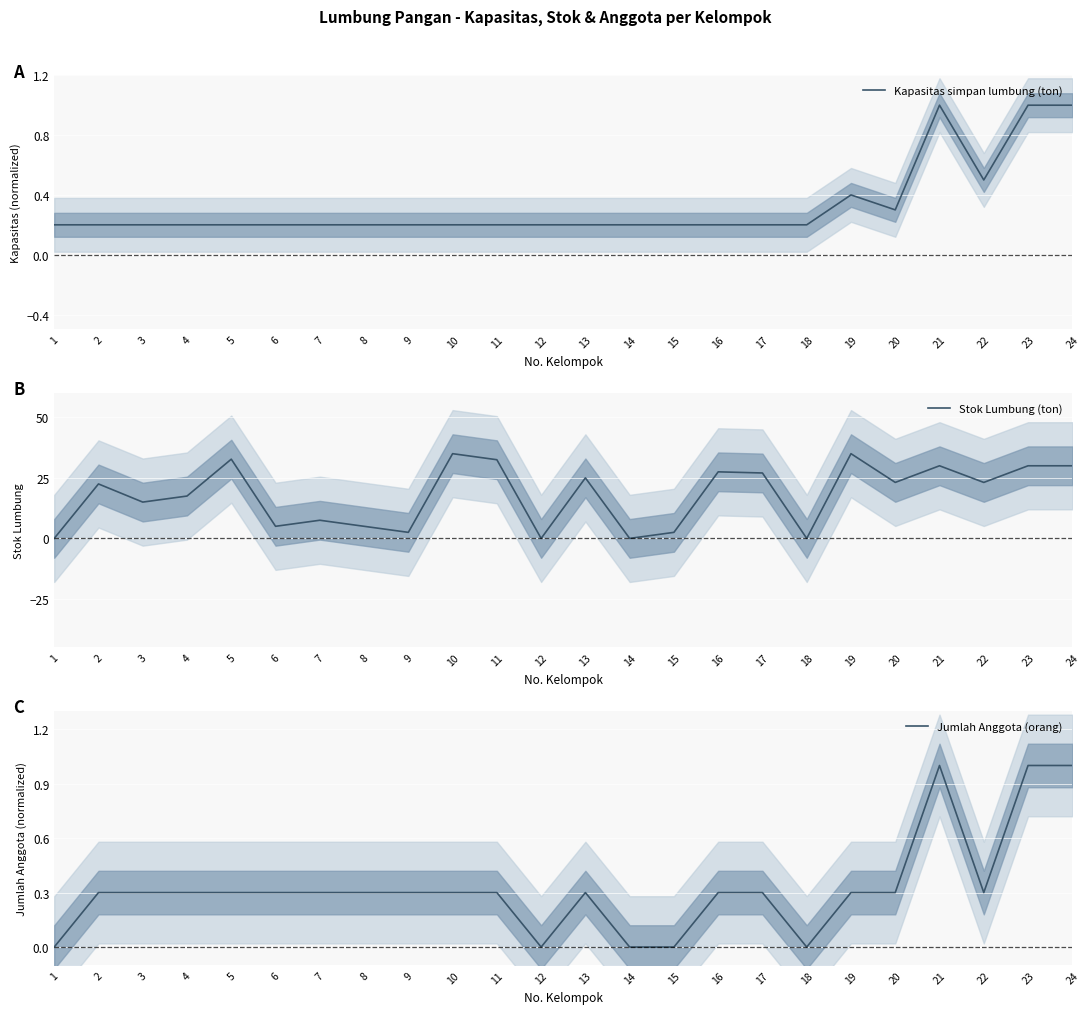

Which series ends up on top after the final intersection of Kapasitas simpan lumbung (ton) and Stok Lumbung (ton)?

Stok Lumbung (ton)